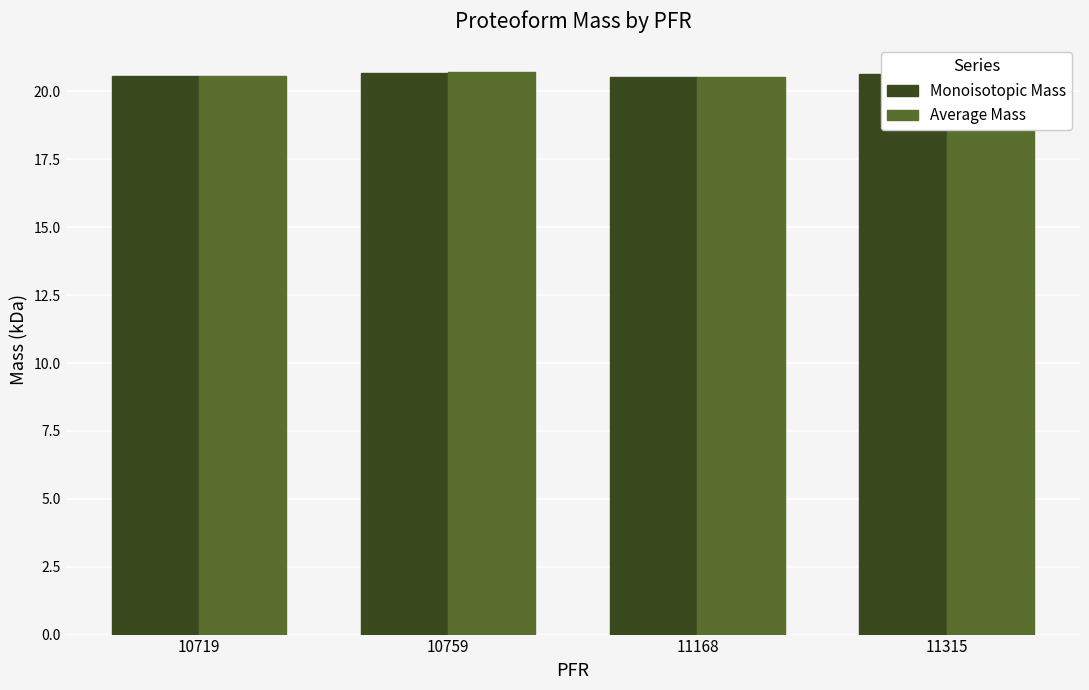

What is the value of the Monoisotopic Mass bar at the 3rd from the left?

20.5